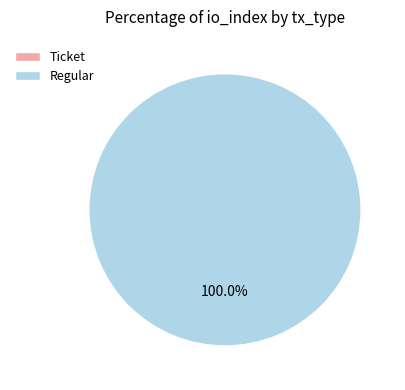

Between Regular and Ticket, which is larger?

Regular